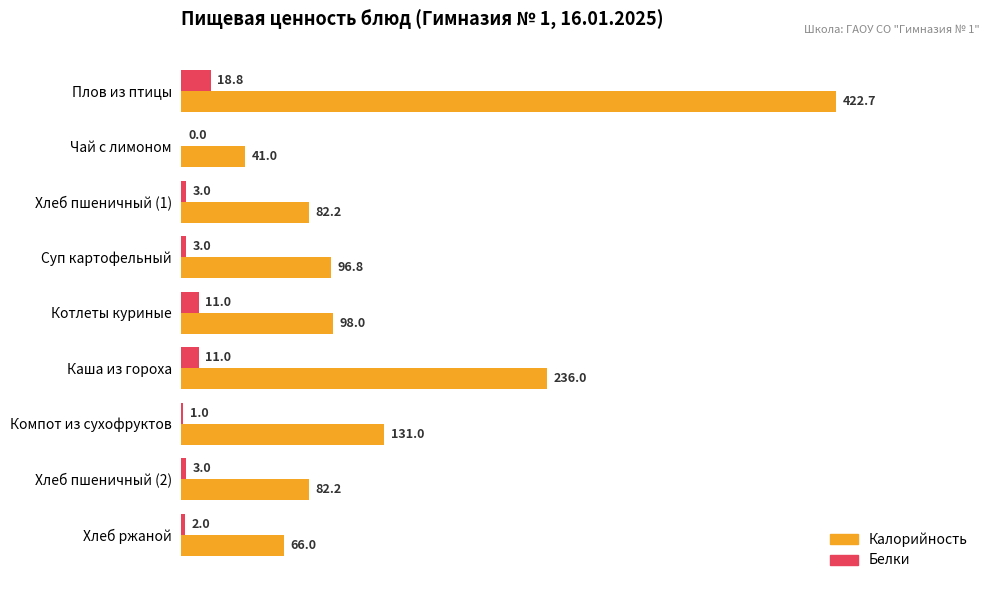

What is the sum of all Белки values?

52.8